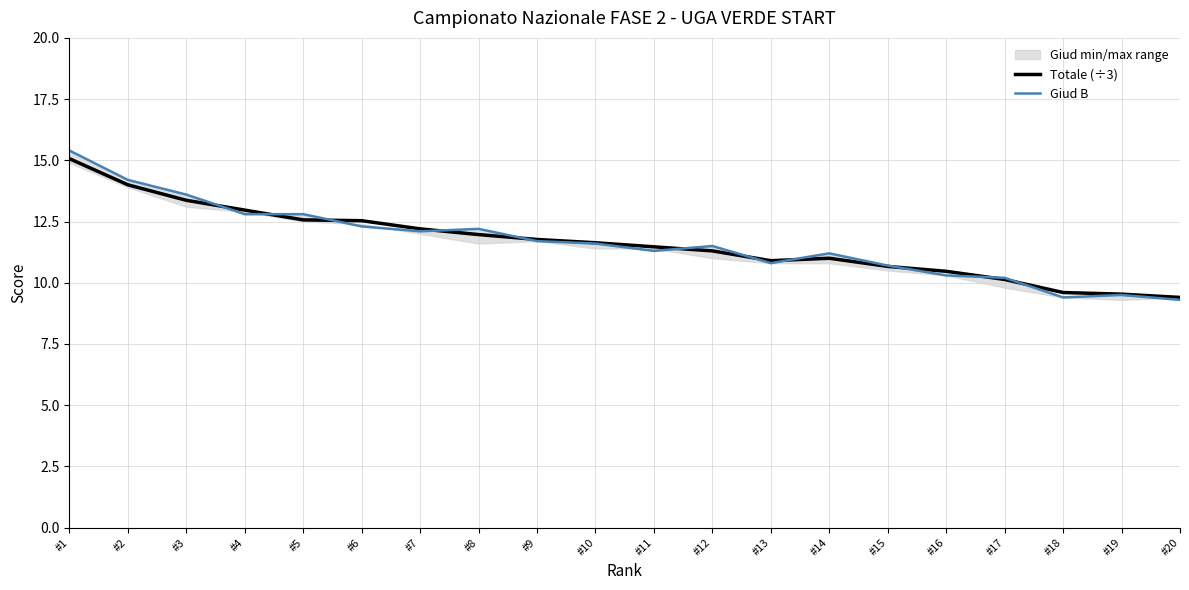

What is the minimum value for Giud B?

9.3